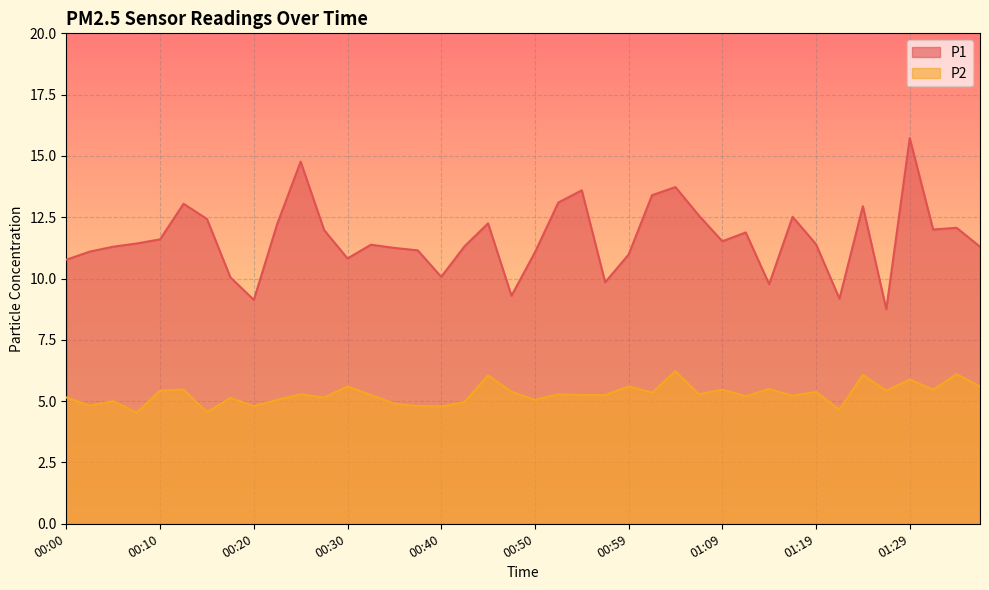

Where does the P1 series first go above 11?

00:03